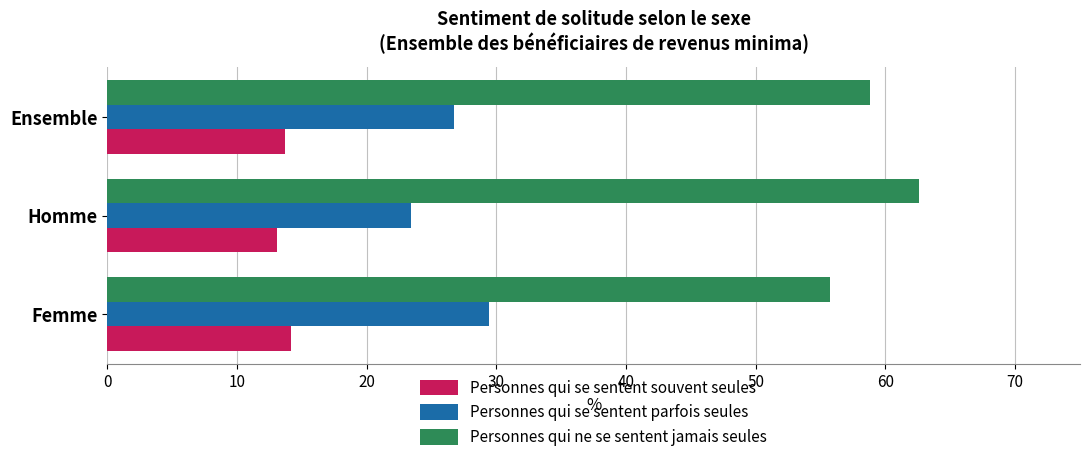

List the series in order of their peak value, lowest first.

Personnes qui se sentent souvent seules, Personnes qui se sentent parfois seules, Personnes qui ne se sentent jamais seules